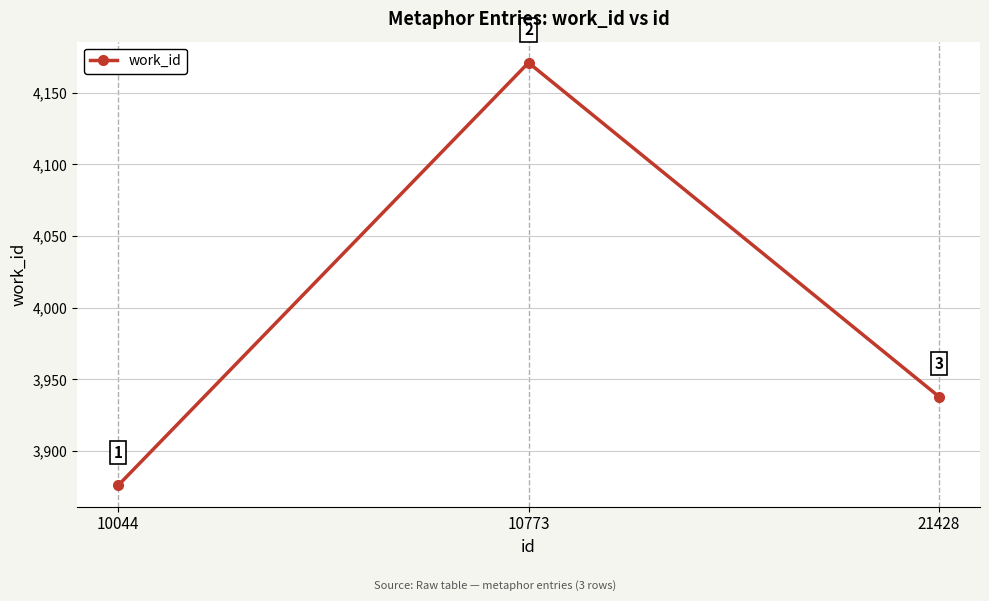

Rank the categories by value from highest to lowest.

10773, 21428, 10044